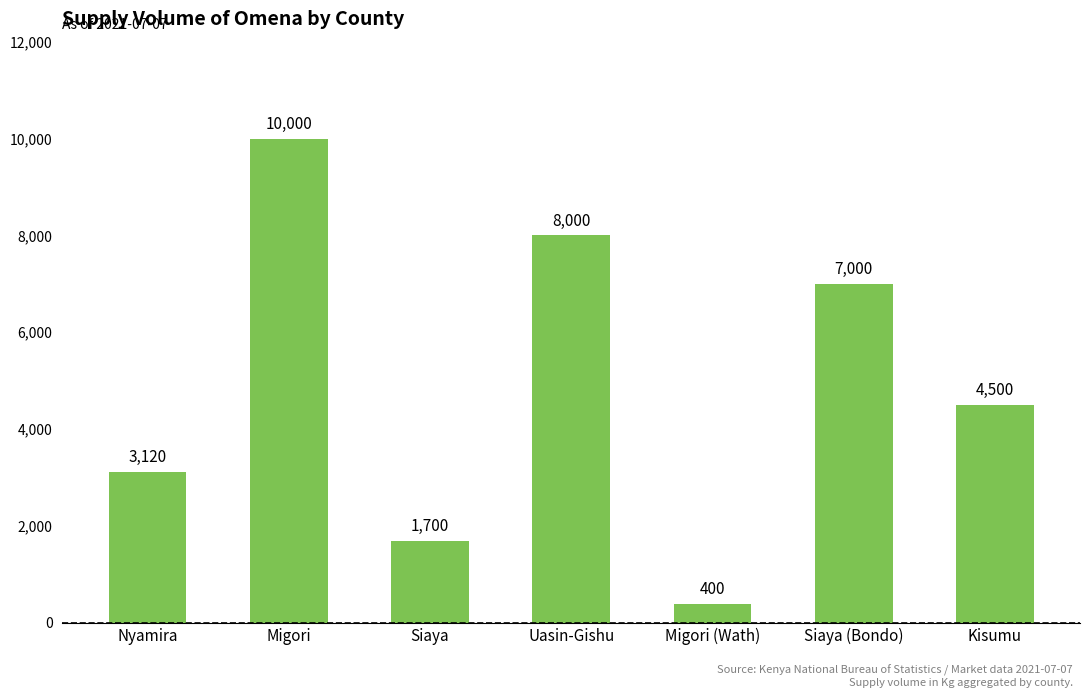

The chart shows a value of 8000 at Uasin-Gishu. True or false?

True